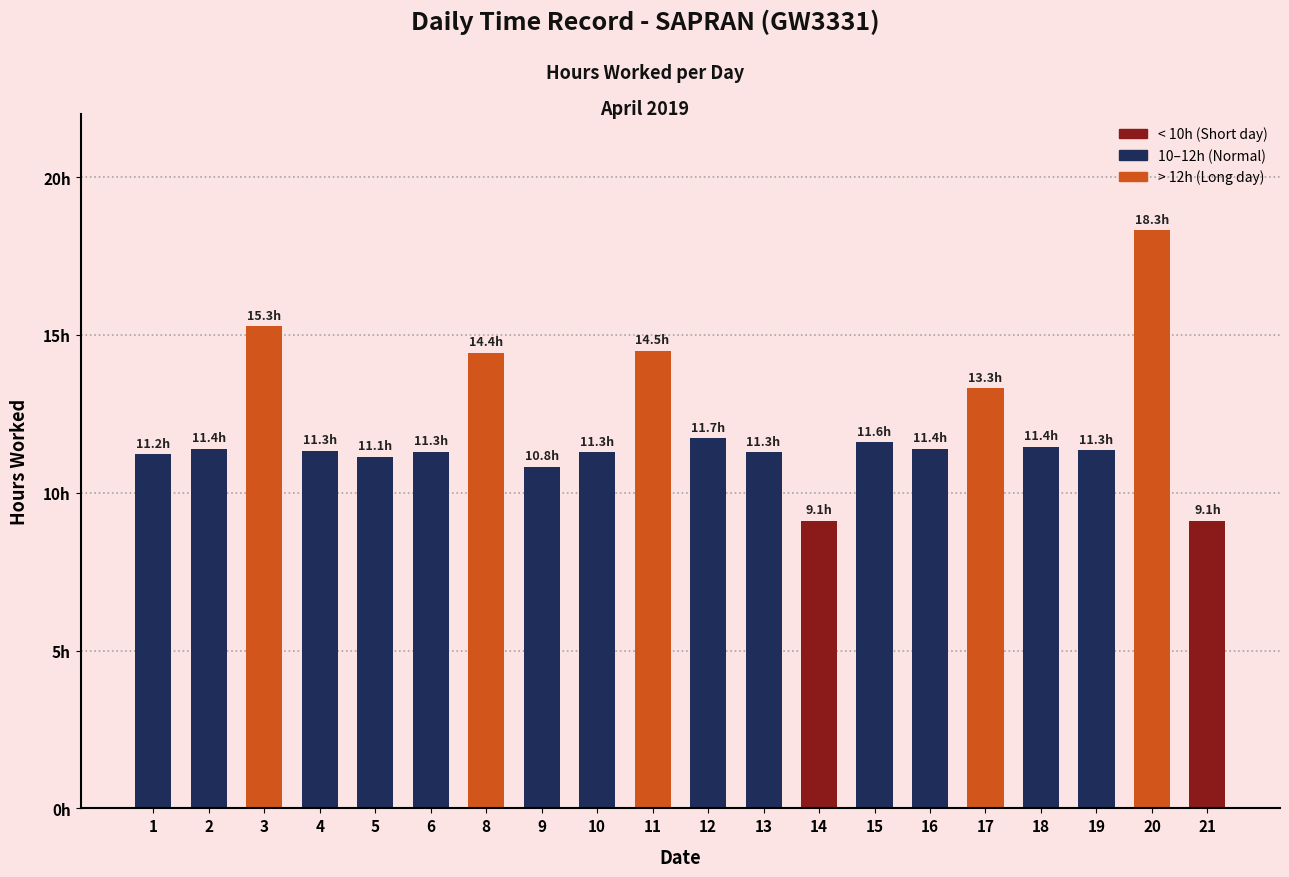

List the labels in order of value, largest first.

20, 3, 11, 8, 17, 12, 15, 18, 2, 16, 19, 4, 6, 10, 13, 1, 5, 9, 14, 21